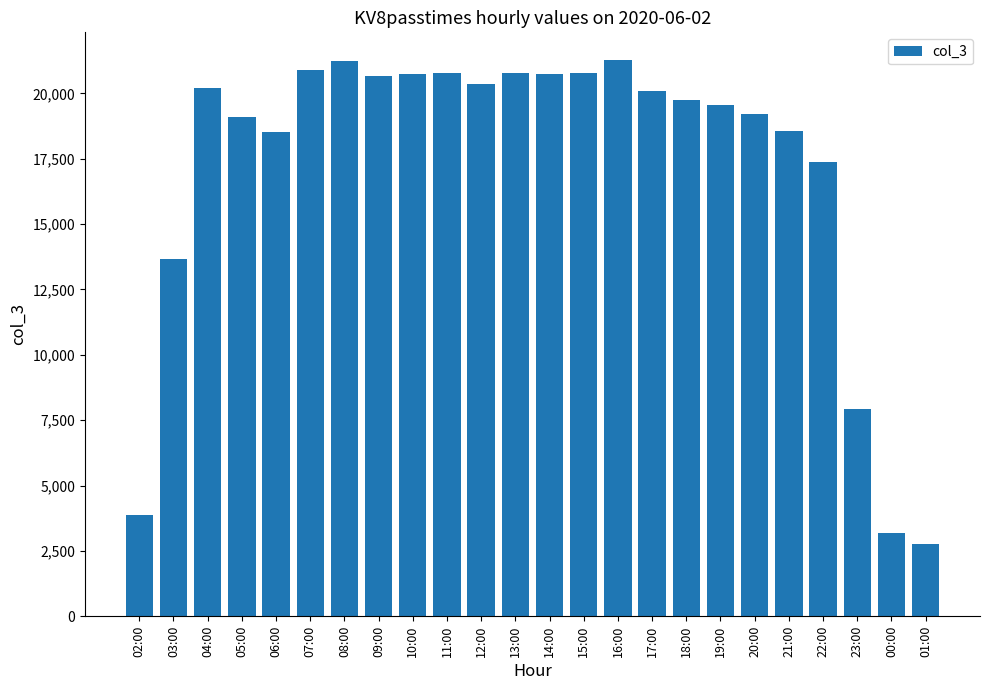

What is the label of the 19th bar from the left?

20:00